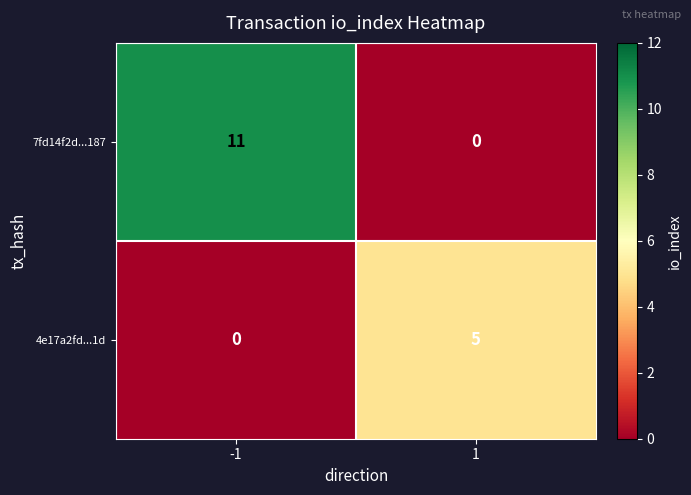

Reading left to right, extract all data points from this chart.

7fd14f2d...187: -1=11	1=0
4e17a2fd...1d: -1=0	1=5